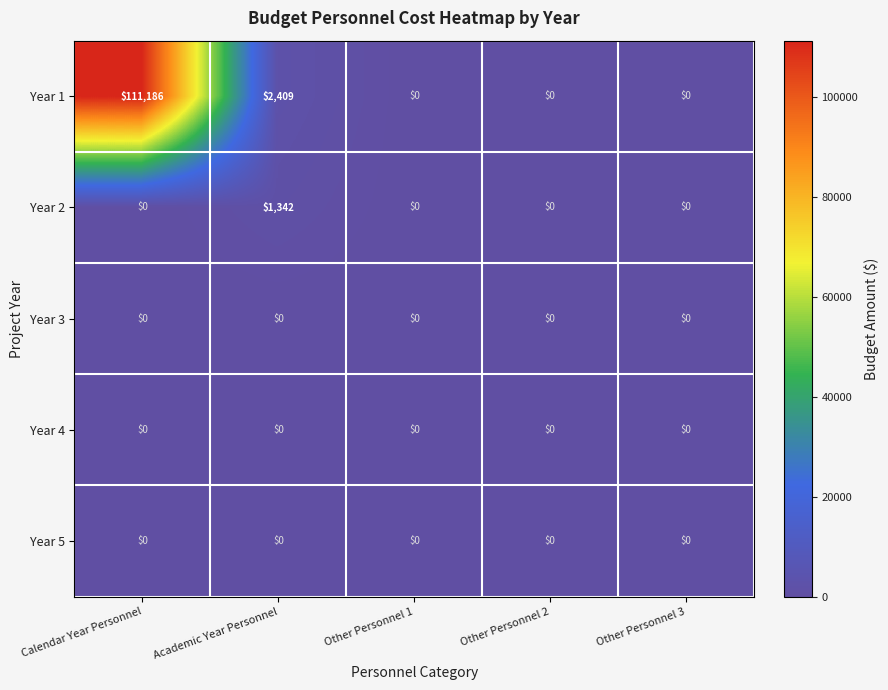

The value of Year 2 at Calendar Year Personnel is 0. True or false?

True